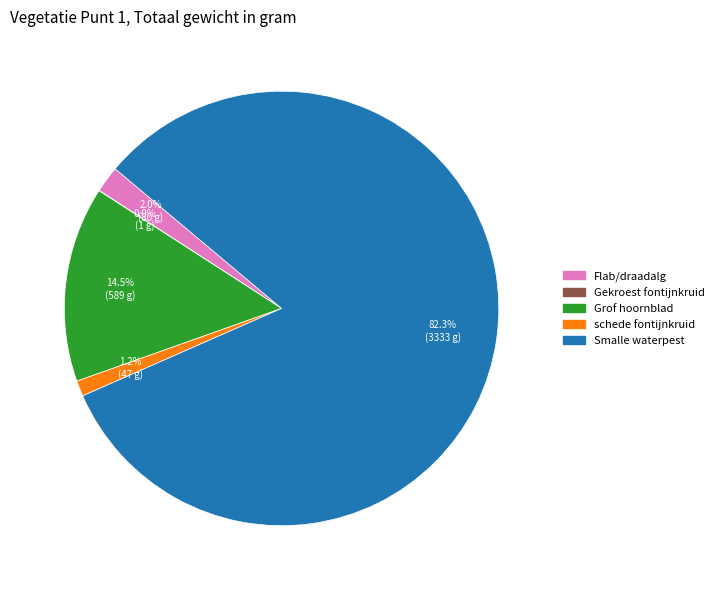

Is there any slice that represents more than half of the pie?

Yes